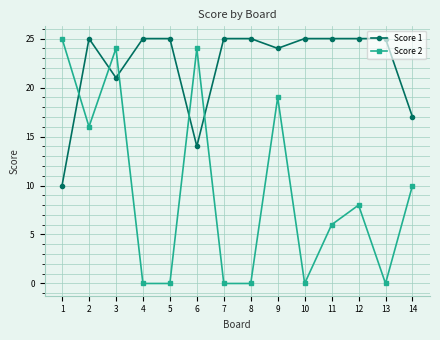

The value of Score 2 at 8 is 0. True or false?

True